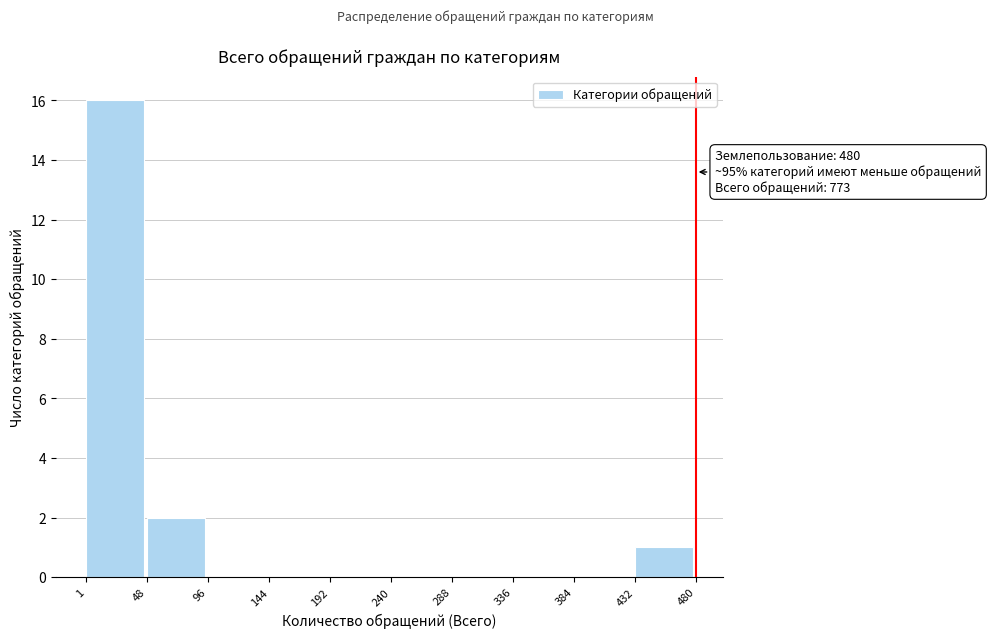

Over which range of the x-axis is the bar tallest?

1 to 48